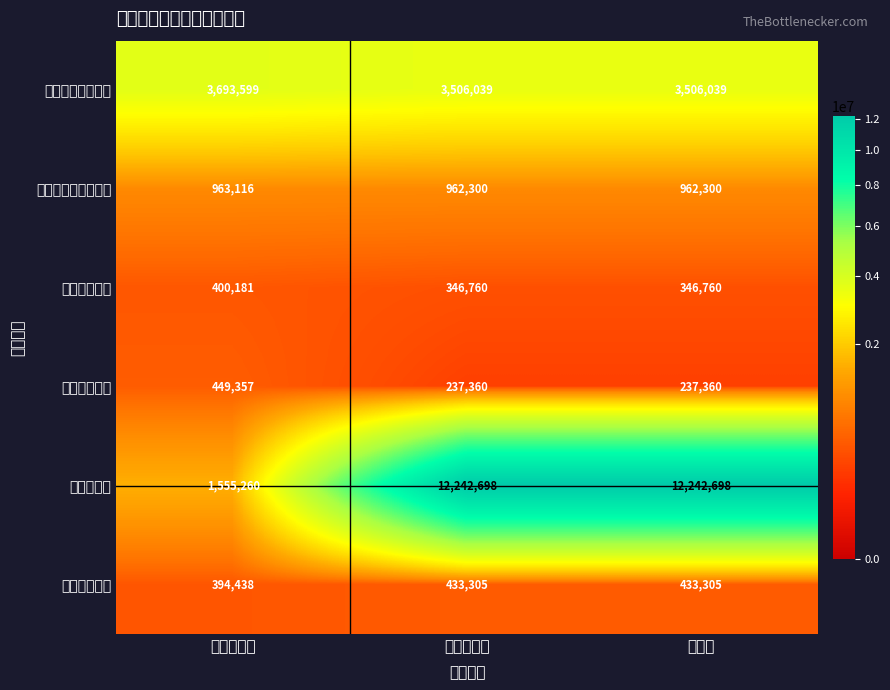

What is the total value across all series at 年初预算数?

7455951